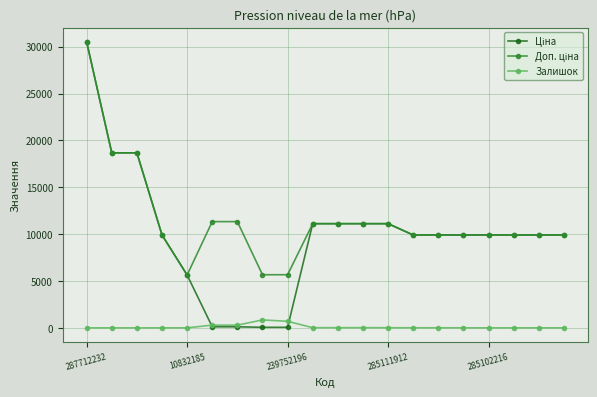

What is the maximum value for Залишок?

845.0